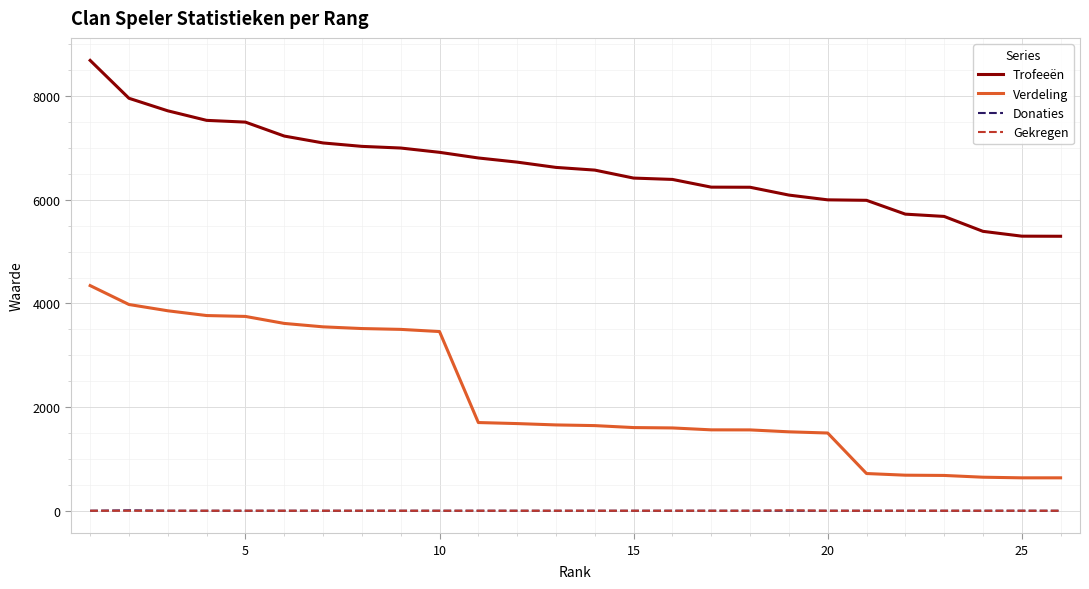

Which series has the widest spread of values?

Verdeling